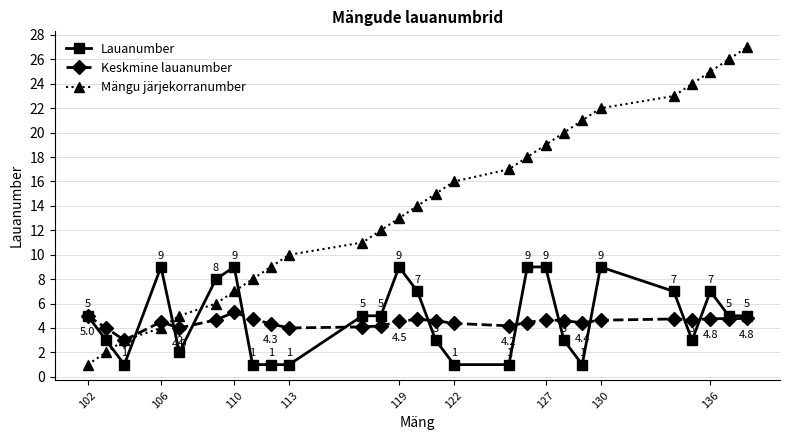

Which series has the largest range (max minus min)?

Mängu järjekorranumber